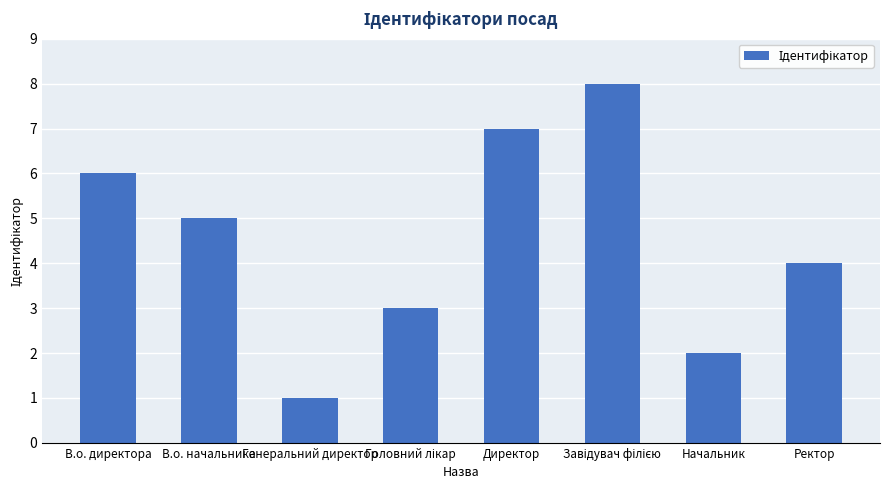

What is the difference between the maximum and minimum values?

7